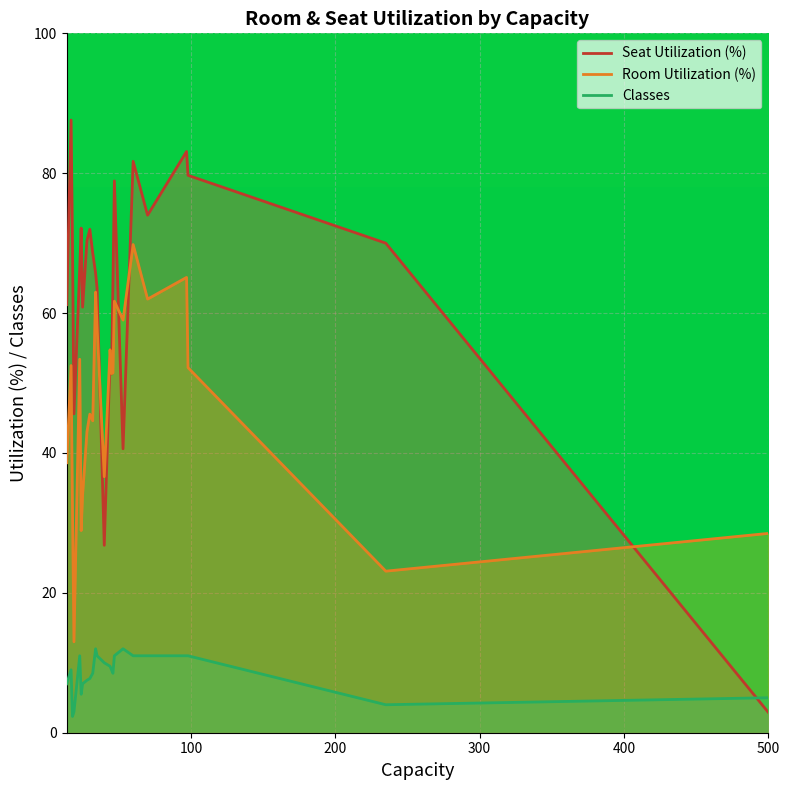

What is the difference between the second highest and second lowest values in the Classes series?

9.0